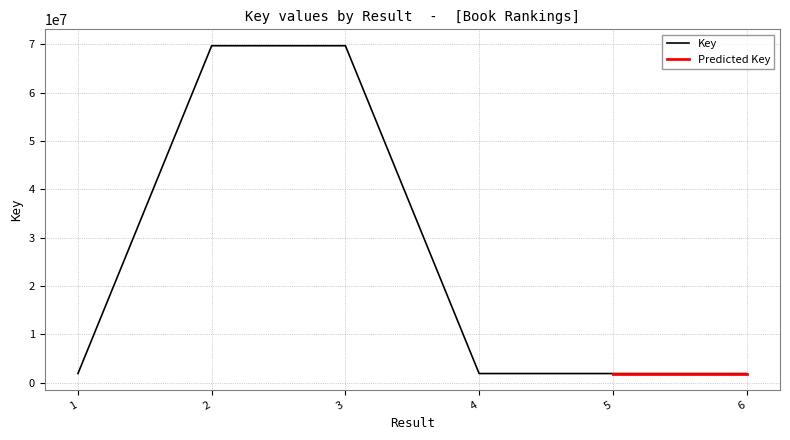

The value of Key at 1 is 1880320. True or false?

True